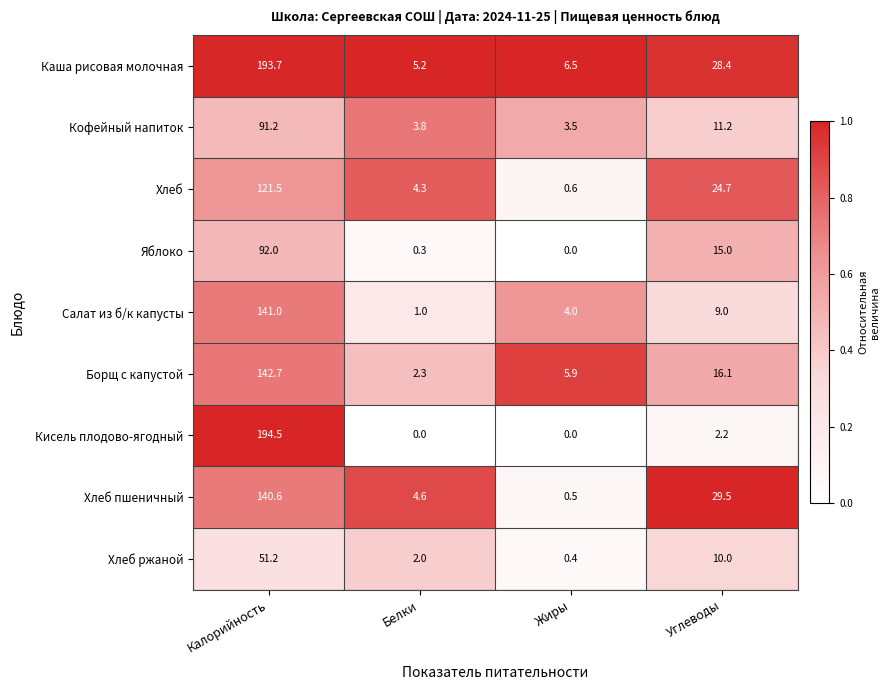

Which series has the largest range (max minus min)?

Кисель плодово-ягодный